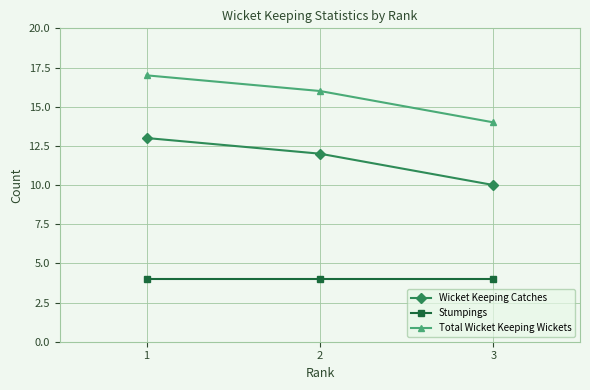

What is the sum of the Total Wicket Keeping Wickets values at 3 and 2?

30